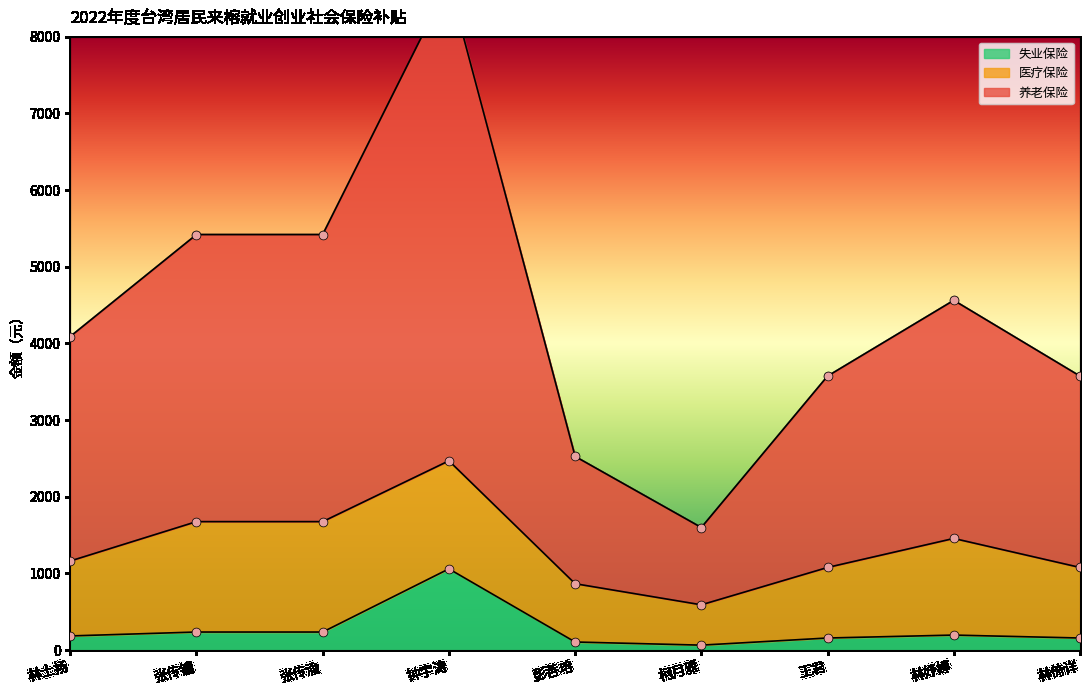

At which category is the sum across all series the highest?

钟宇涛